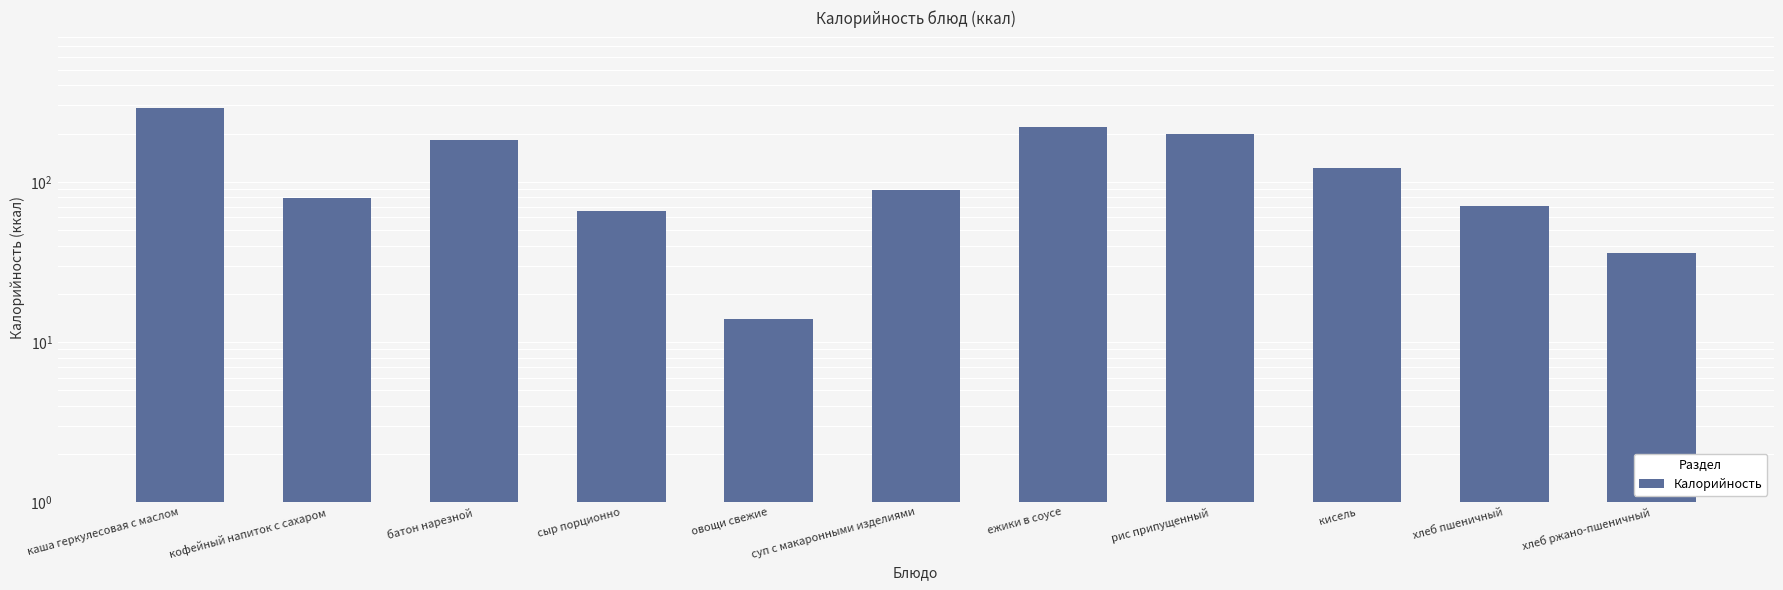

The chart shows a value of 266 at батон нарезной. True or false?

False